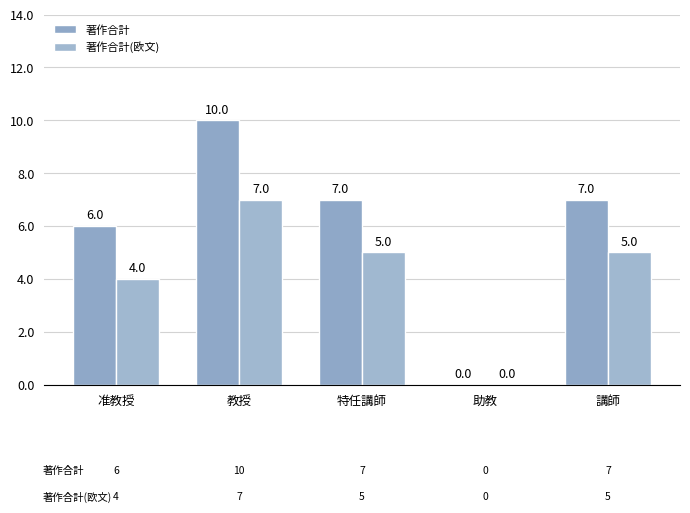

The 著作合計 series shows 7 at 講師. True or false?

True